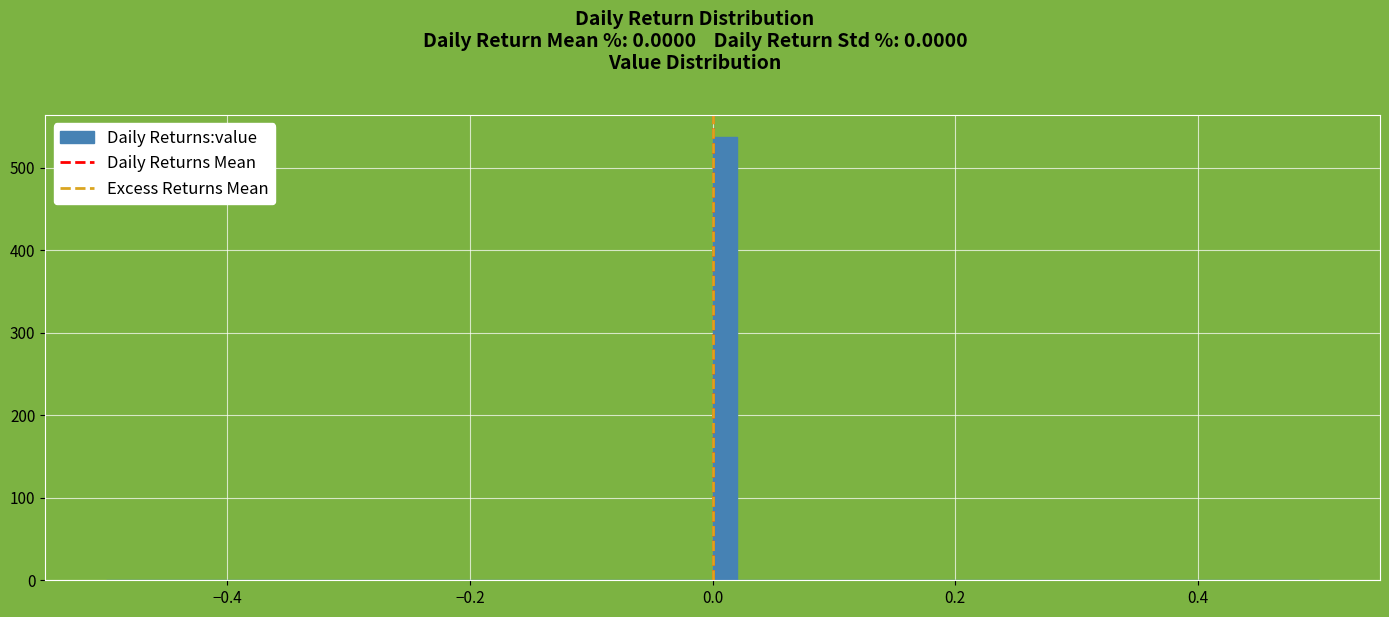

Read against the x-axis, roughly where is the centre of the tallest bar?

0.02